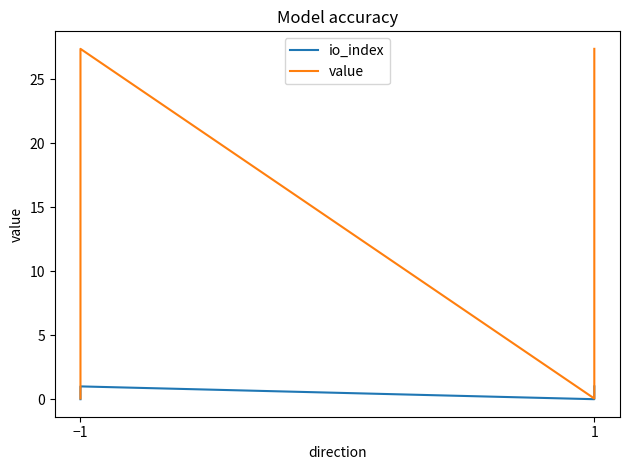

Reading left to right, what are all the values shown in this chart?

io_index: 0.0	1.0	0.0	1.0
value: 0.1	27.4	0.1	27.4